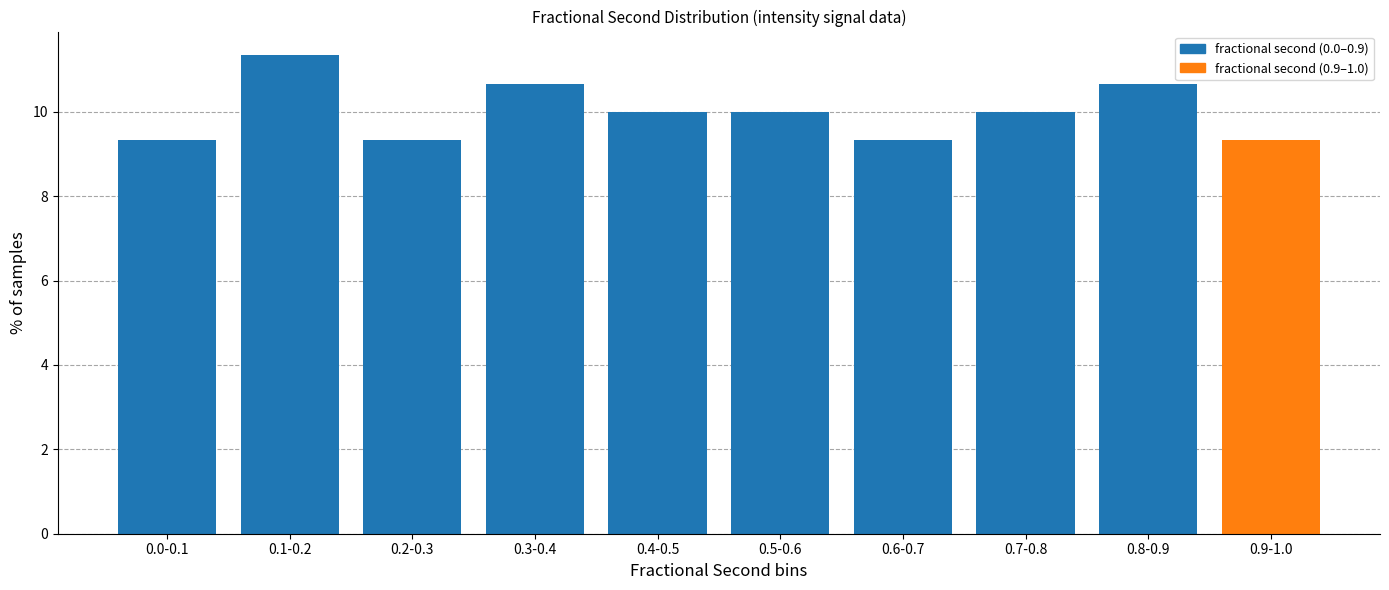

Reading left to right, list all the values displayed in this chart.

9.3	11.3	9.3	10.7	10.0	10.0	9.3	10.0	10.7	9.3